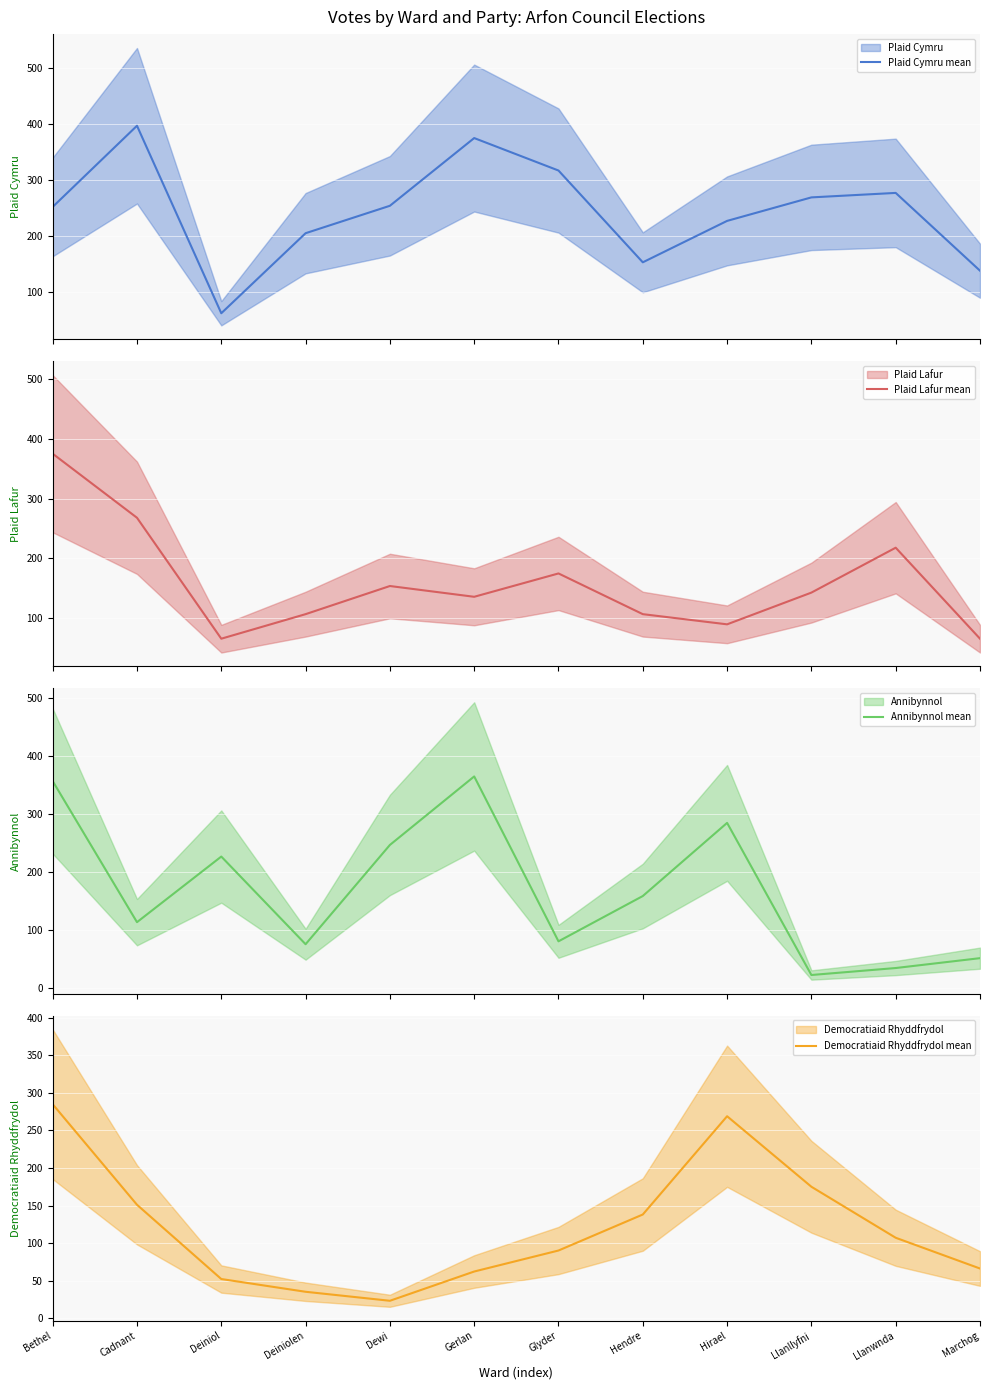

How many intersections are there between Annibynnol mean and Plaid Lafur mean?

6